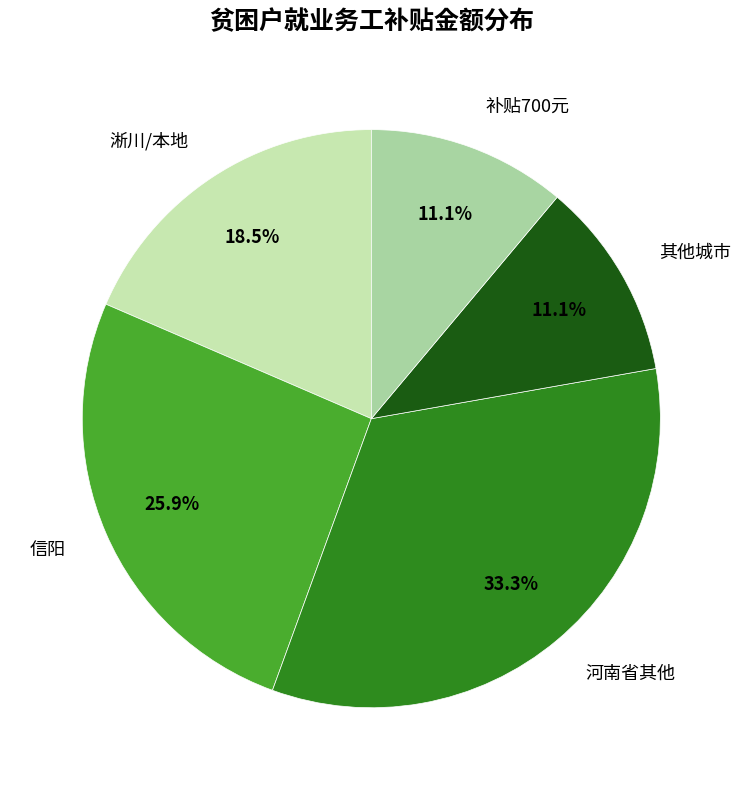

Is 其他城市 the majority of the pie?

No